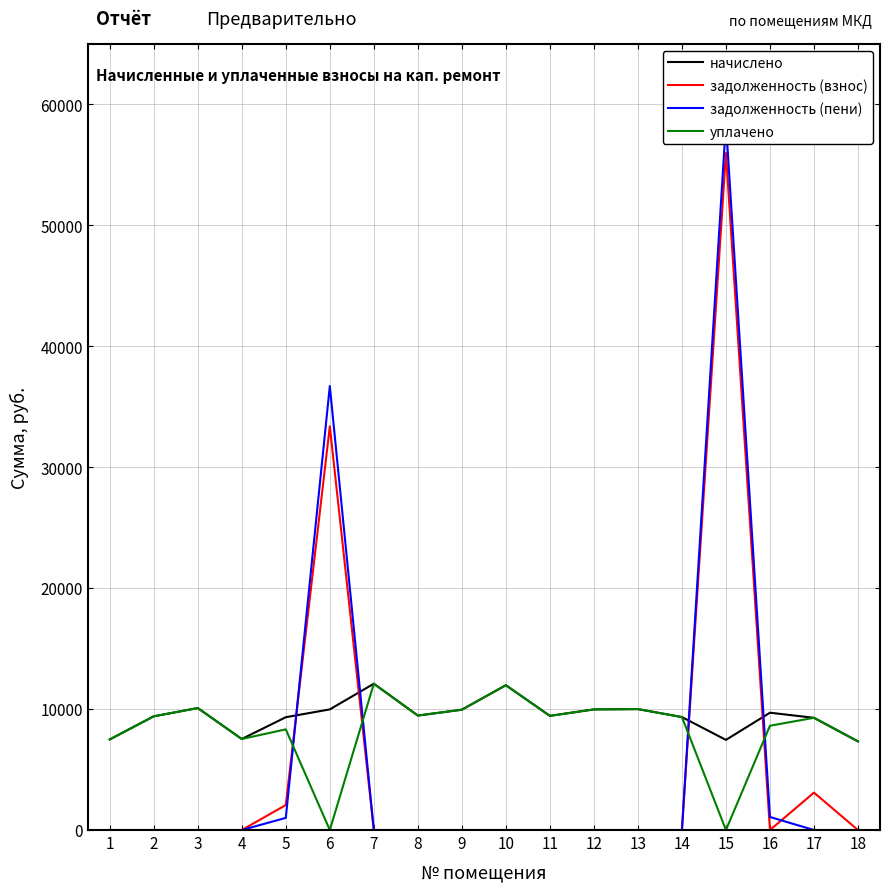

True or false: уплачено and начислено cross at least once.

False